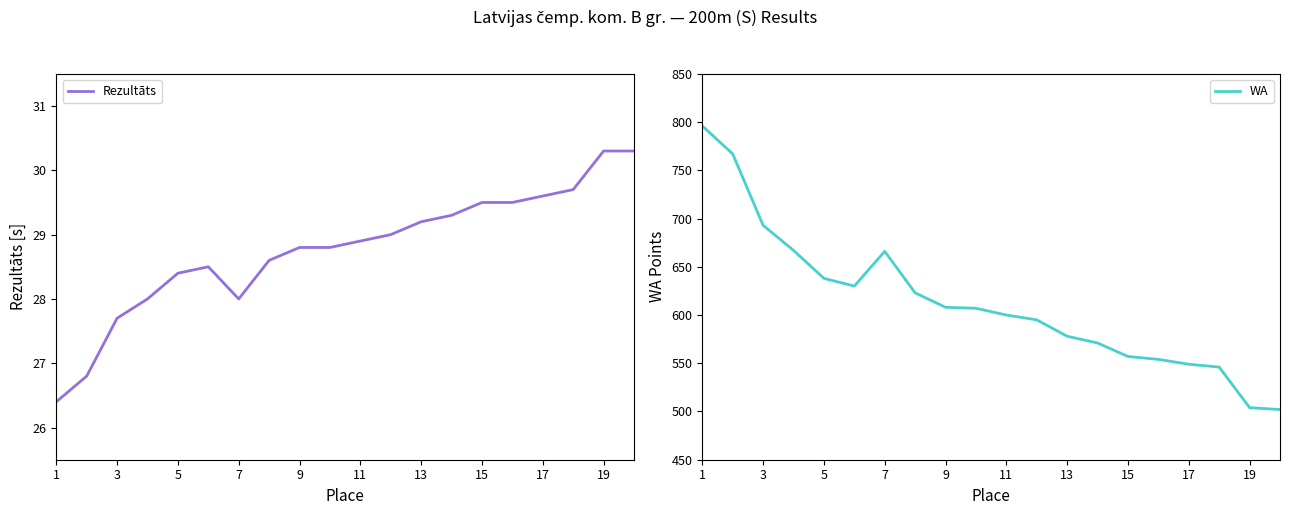

Reading left to right, list all the values displayed in this chart.

Rezultāts: 26.4	26.8	27.7	28.0	28.4	28.5	28.0	28.6	28.8	28.8	28.9	29.0	29.2	29.3	29.5	29.5	29.6	29.7	30.3	30.3
WA: 796.0	767.0	693.0	667.0	638.0	630.0	666.0	623.0	608.0	607.0	600.0	595.0	578.0	571.0	557.0	554.0	549.0	546.0	504.0	502.0